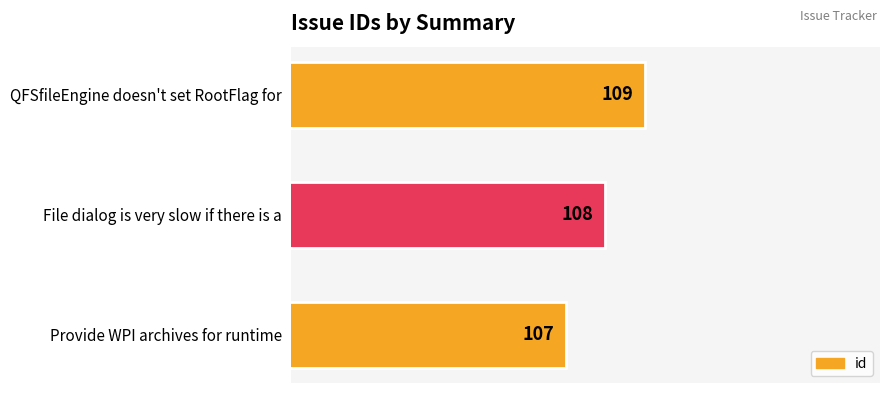

What is the change in value from Provide WPI archives for runtime to QFSfileEngine doesn't set RootFlag for?

+2